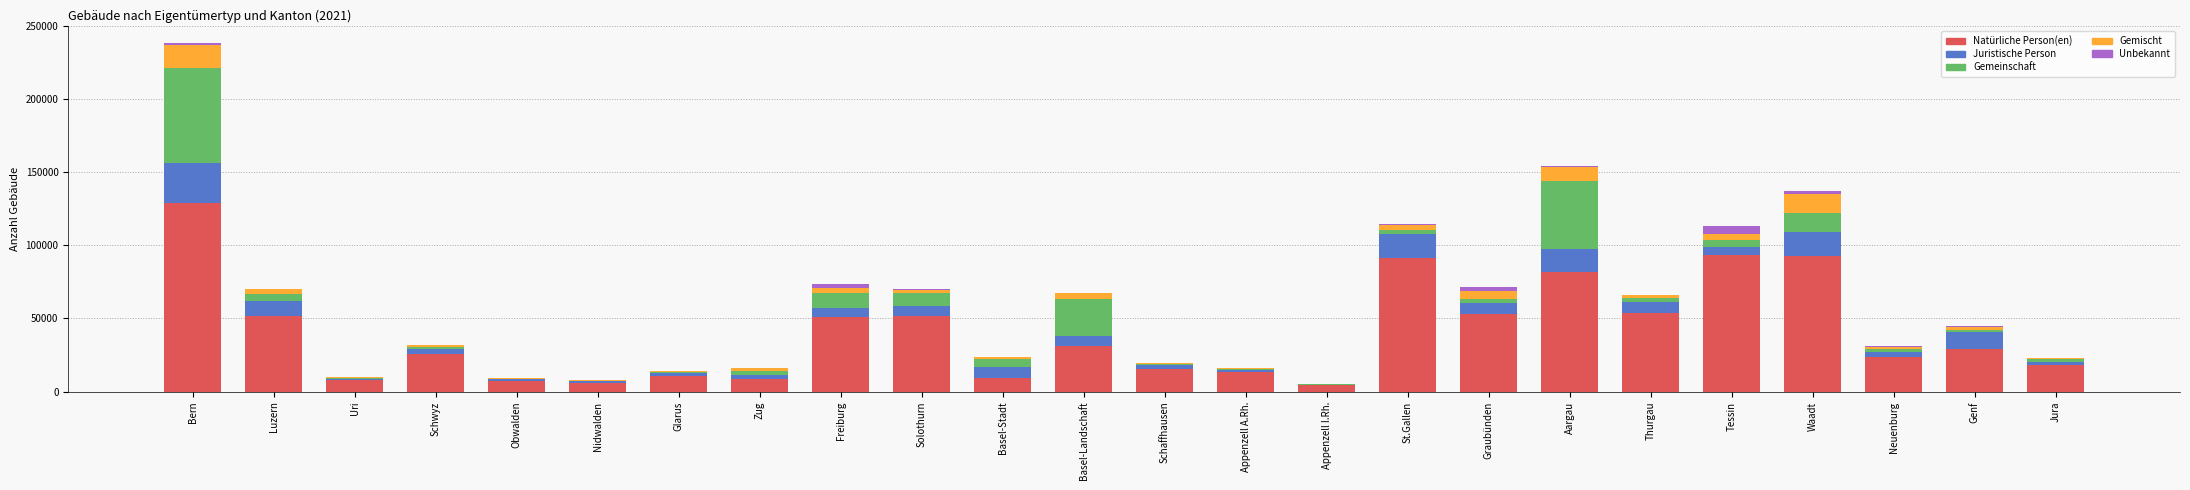

Which category has the highest value in the Natürliche Person(en) series?

Bern